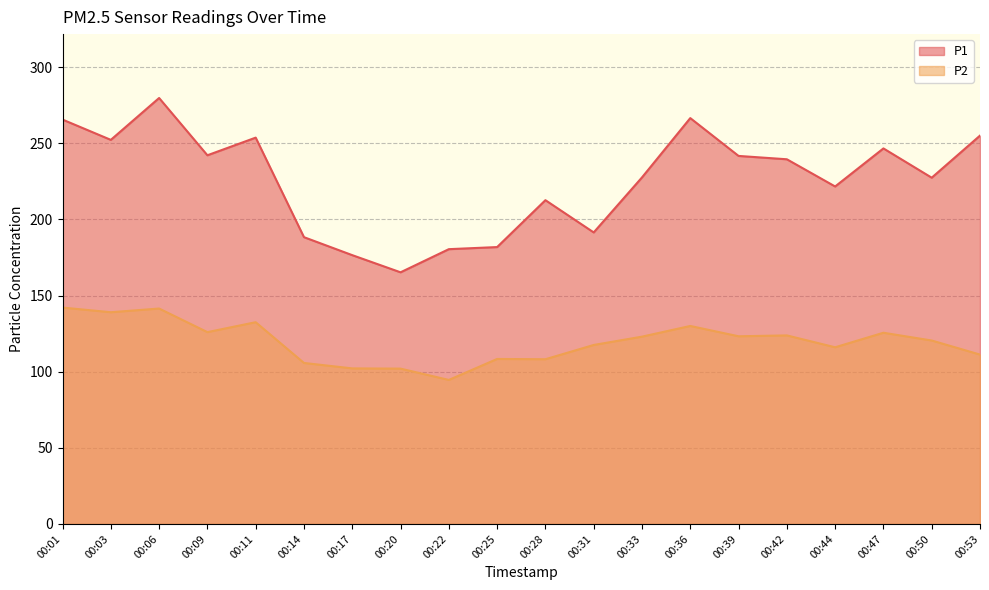

Rank the series by their average value, from highest to lowest.

P1, P2